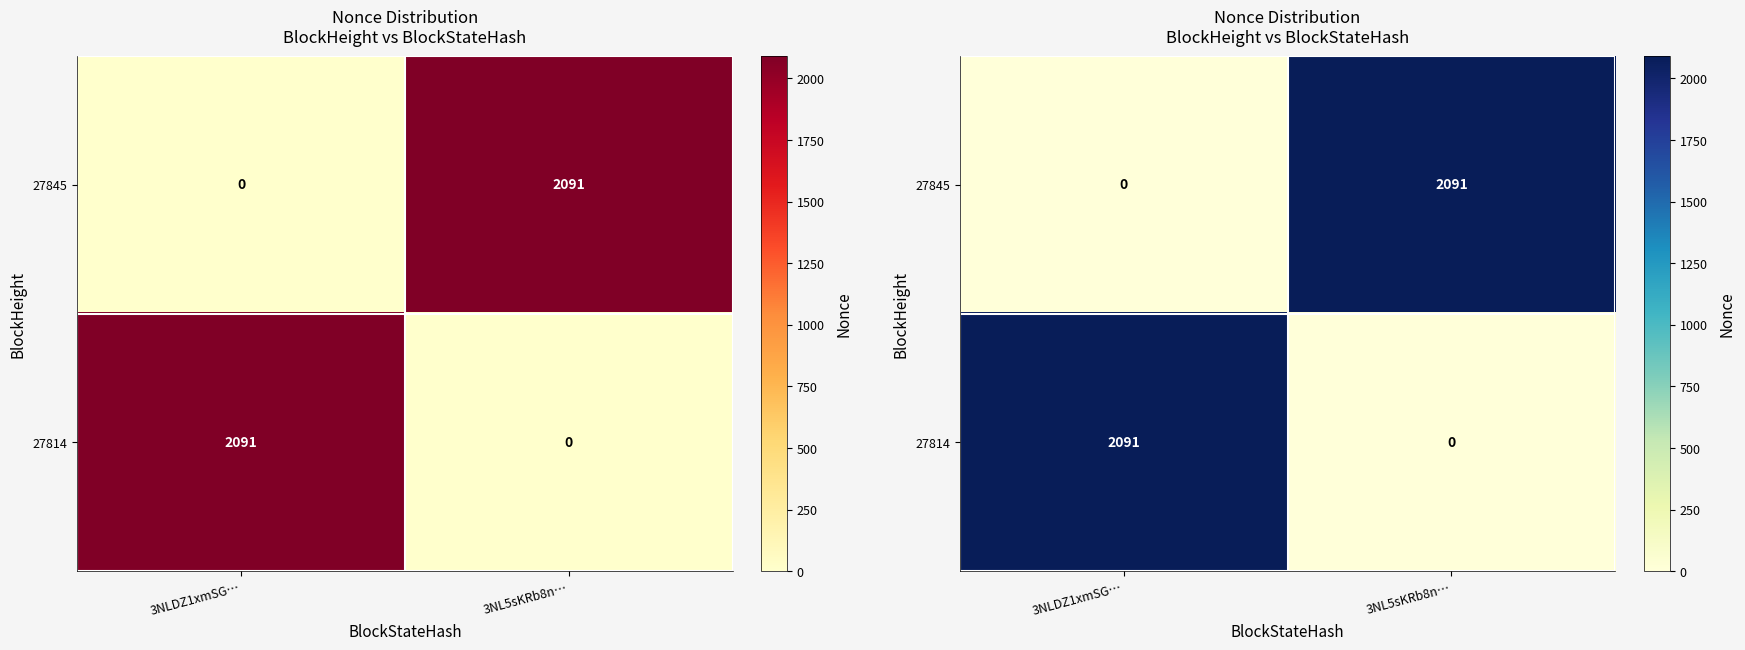

List the series in order of their peak value, lowest first.

27845, 27814